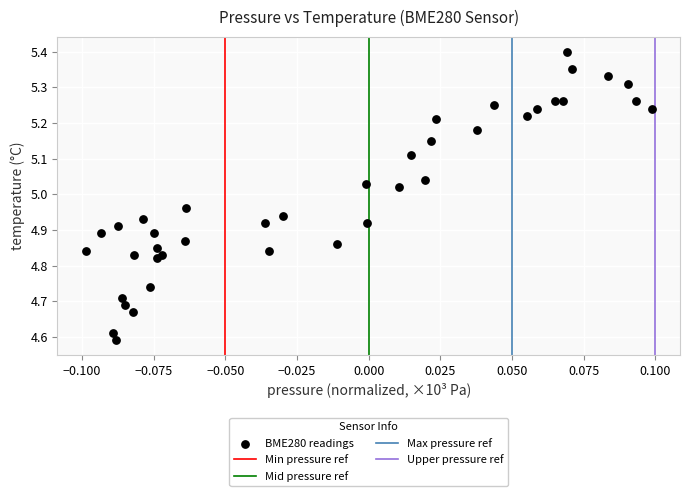

What is the range of Y values (max minus min)?

0.8